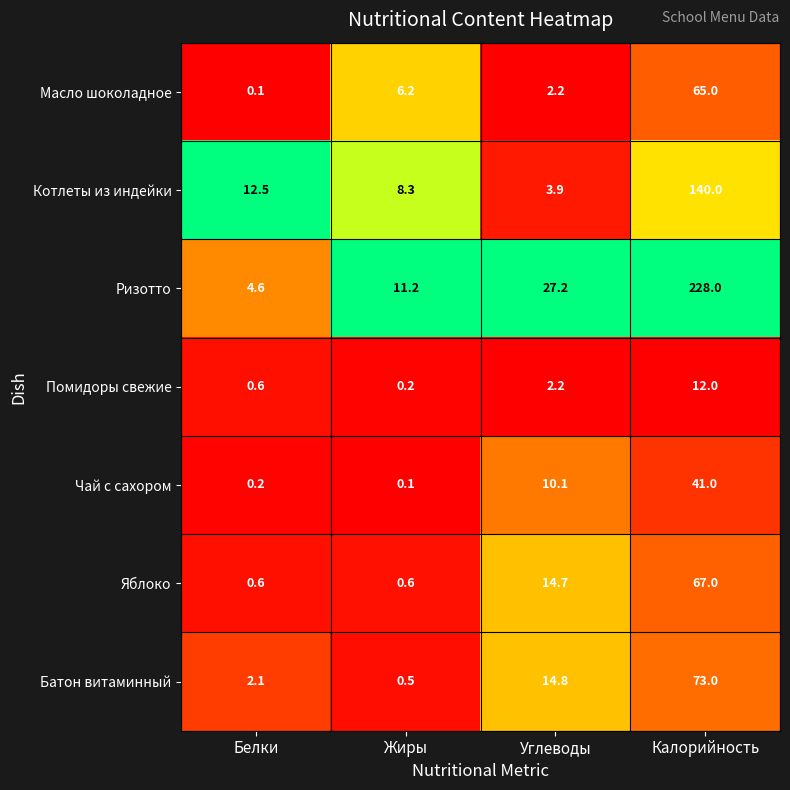

Which category has the highest value in the Котлеты из индейки series?

Калорийность